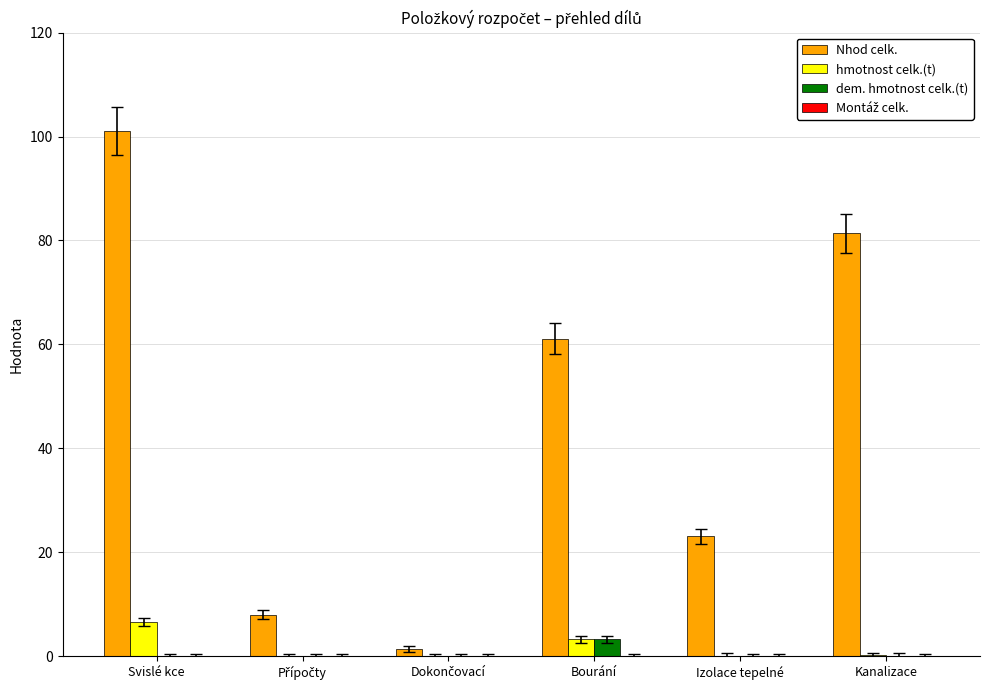

What is the average value of the hmotnost celk.(t) series?

1.7